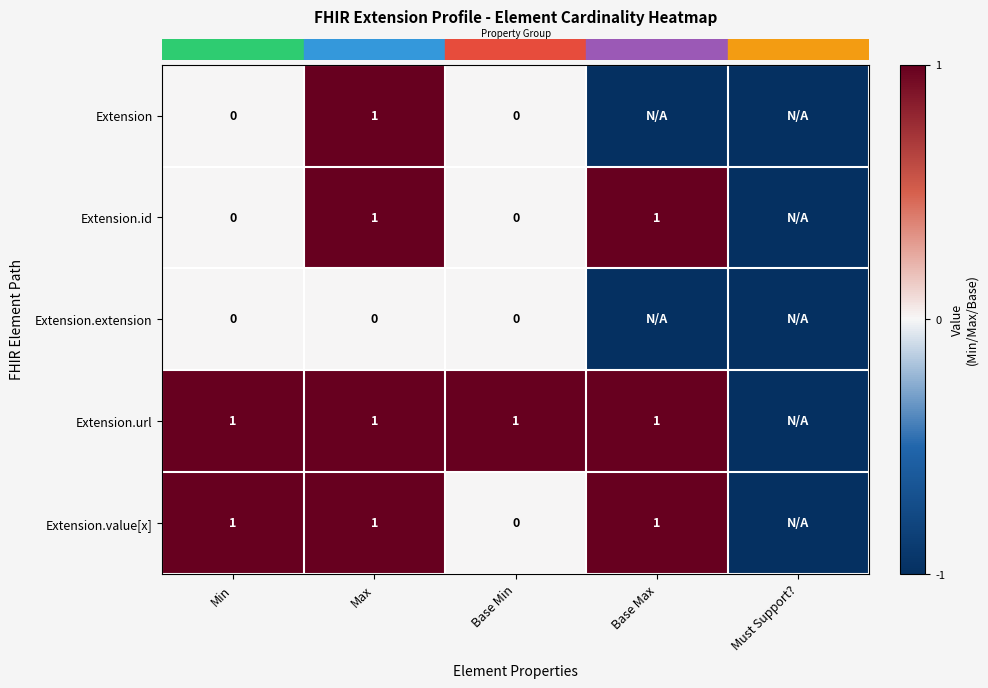

The value of row_0 at Max is 1. True or false?

True